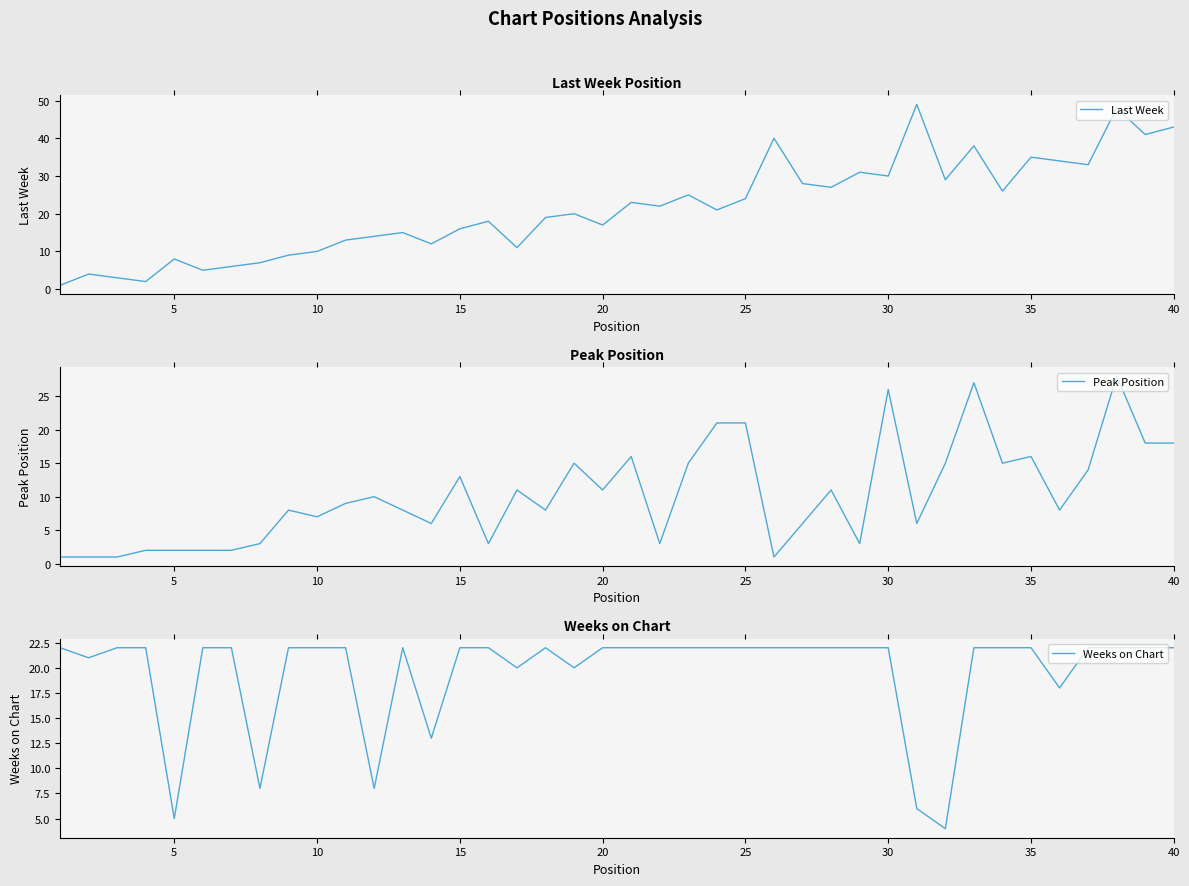

The value of Last Week at 25 is 24. True or false?

True